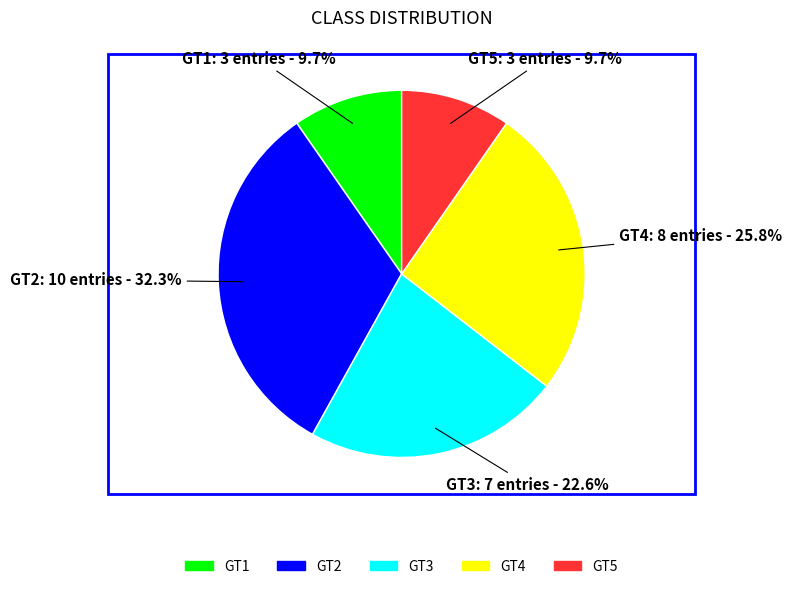

Count the number of slices in the pie.

5